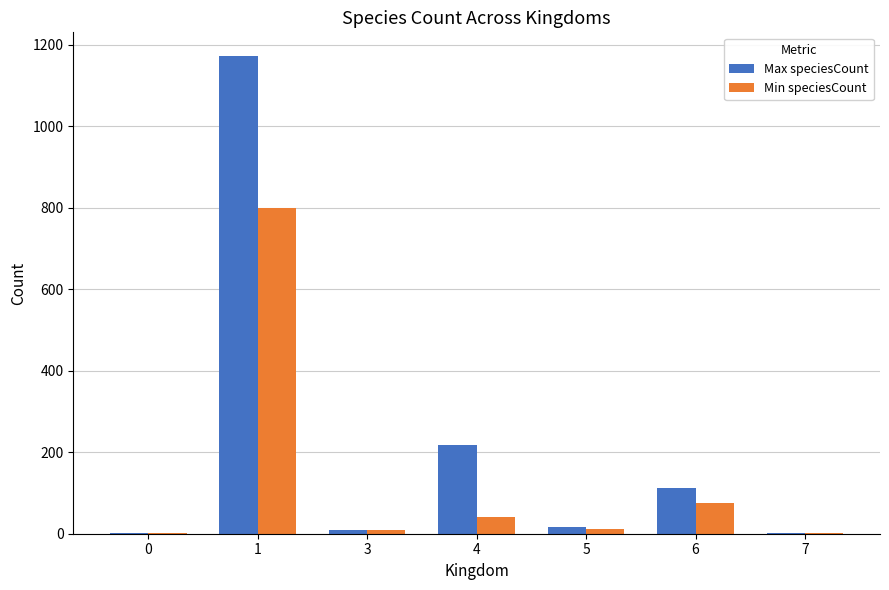

Which series has the largest total across all categories?

Max speciesCount